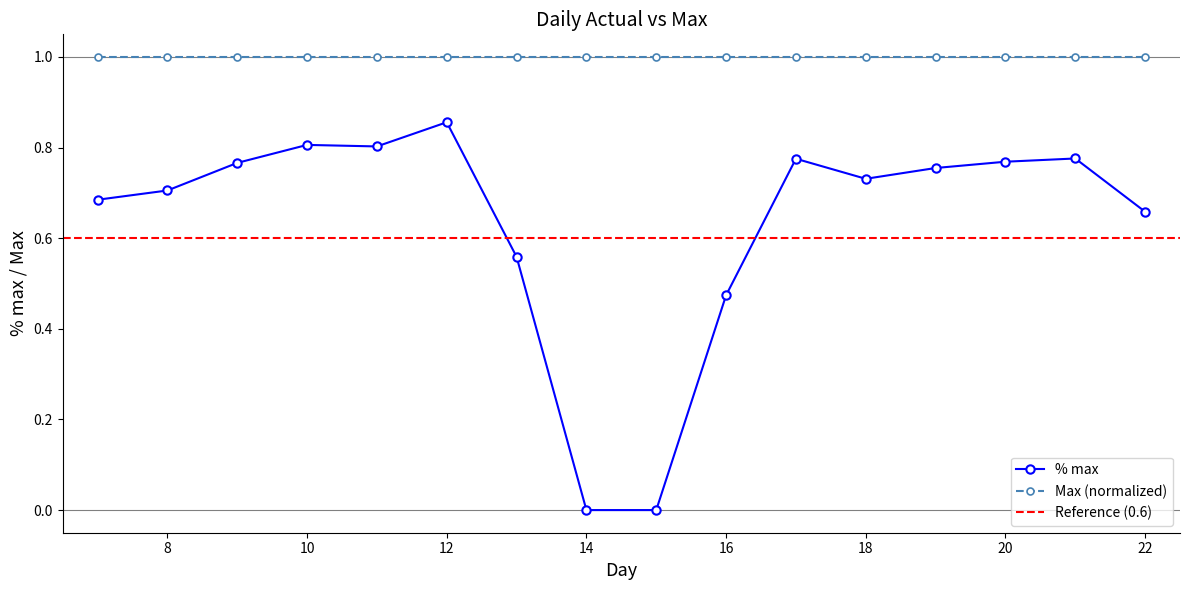

Where is the data nearest to the value 0?

14